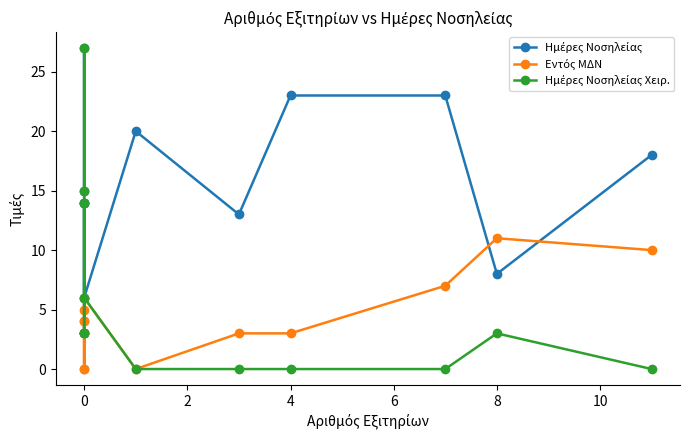

How many values in the Εντός ΜΔΝ series exceed 4?

5